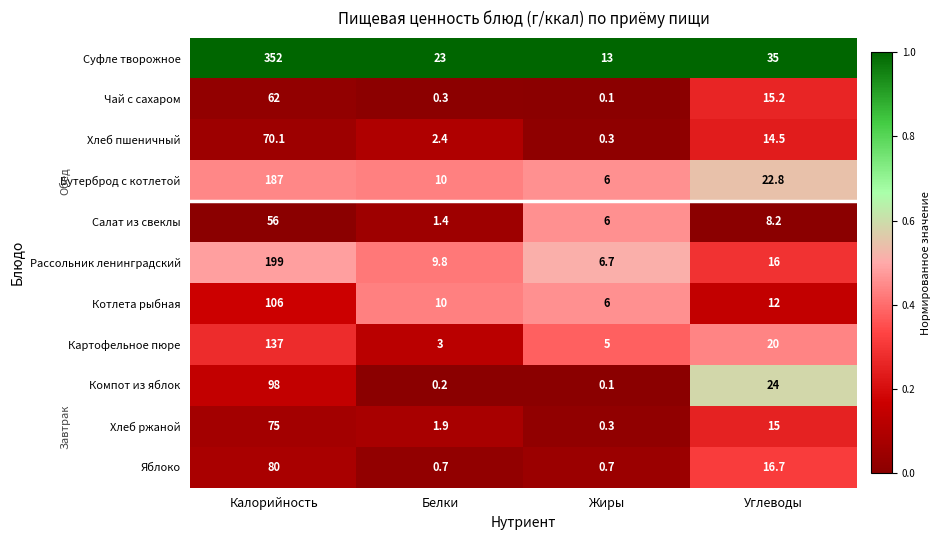

What is the minimum value for Котлета рыбная?

6.0